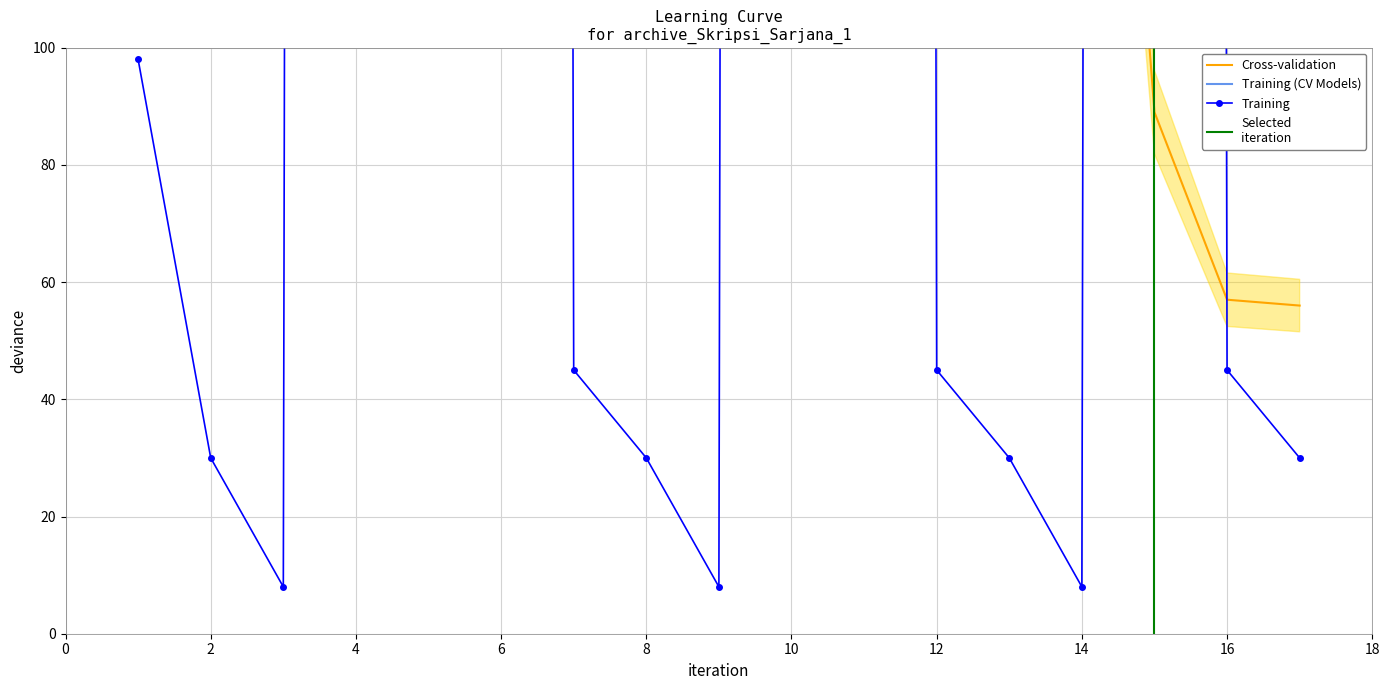

Reading left to right, extract all data points from this chart.

98	30	8	5796	5796	5796	45	30	8	5796	5796	45	30	8	5796	45	30